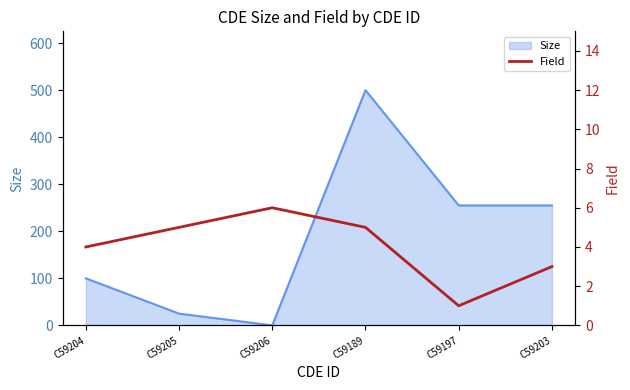

What is the label of the 2nd point from the right?

C59197